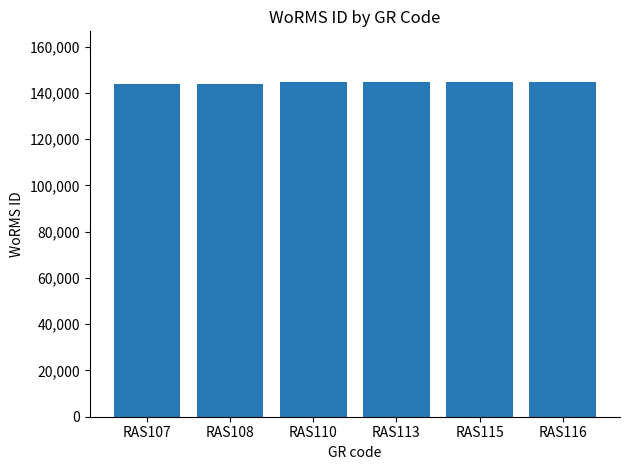

What is the ratio of the value at RAS116 to the value at RAS107?

1.0